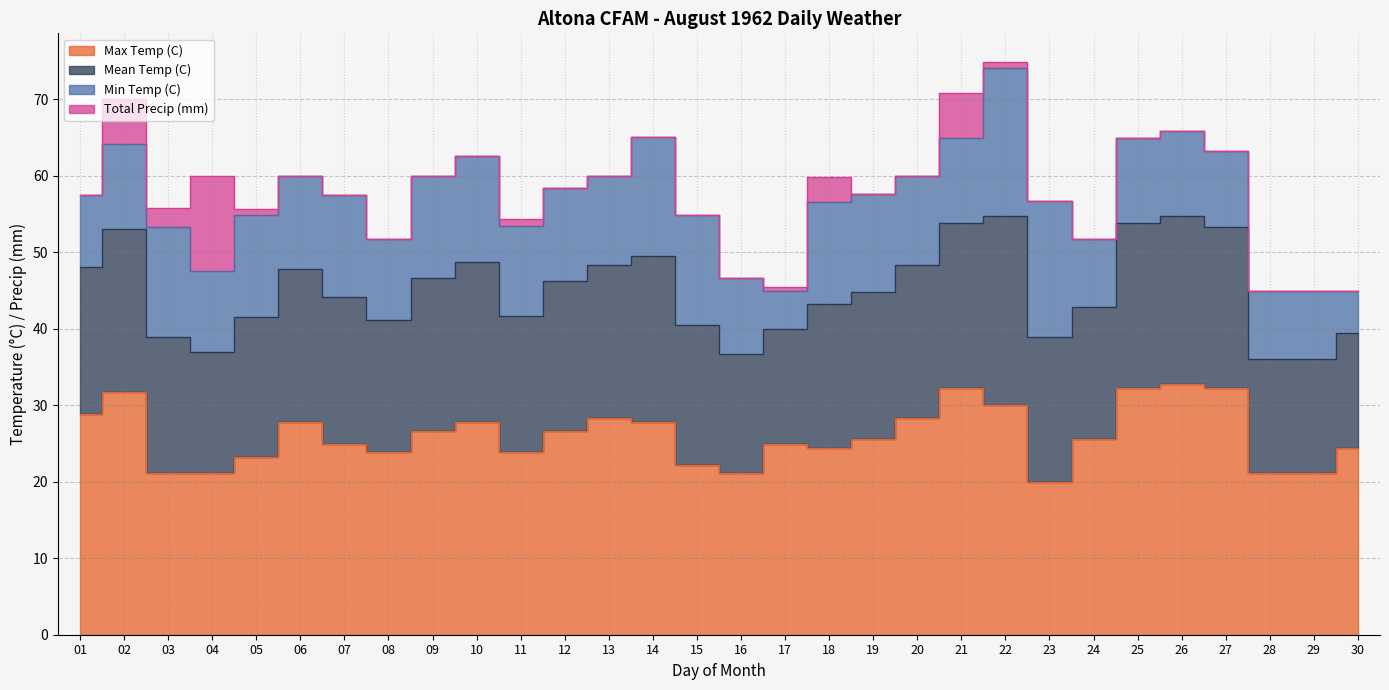

How many data points in Max Temp (C) are above 25?

16